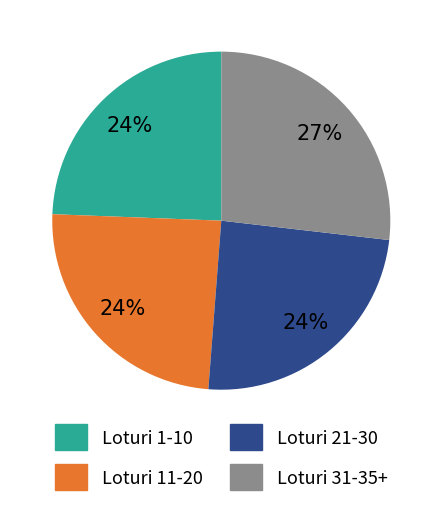

Is there a majority slice in this chart?

No